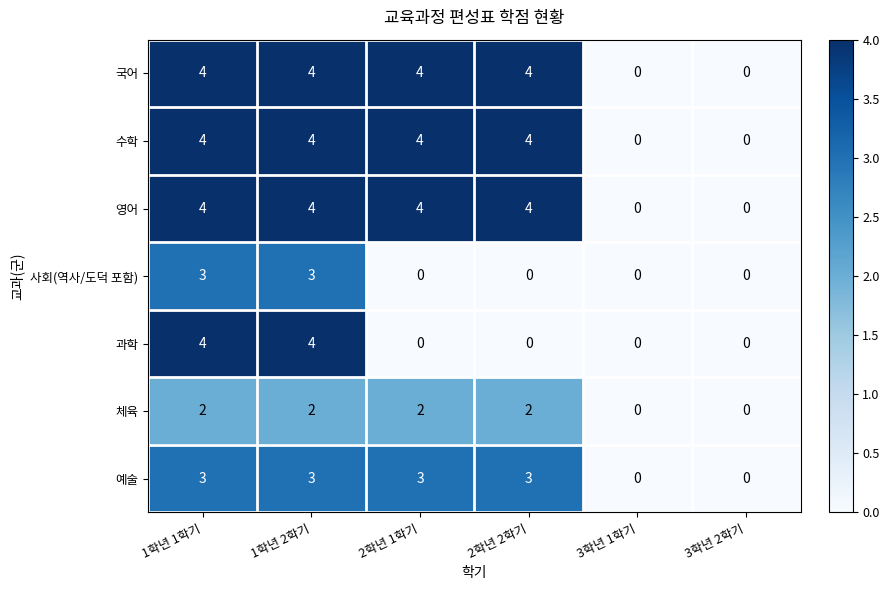

The 예술 series shows 1 at 1학년 1학기. True or false?

False